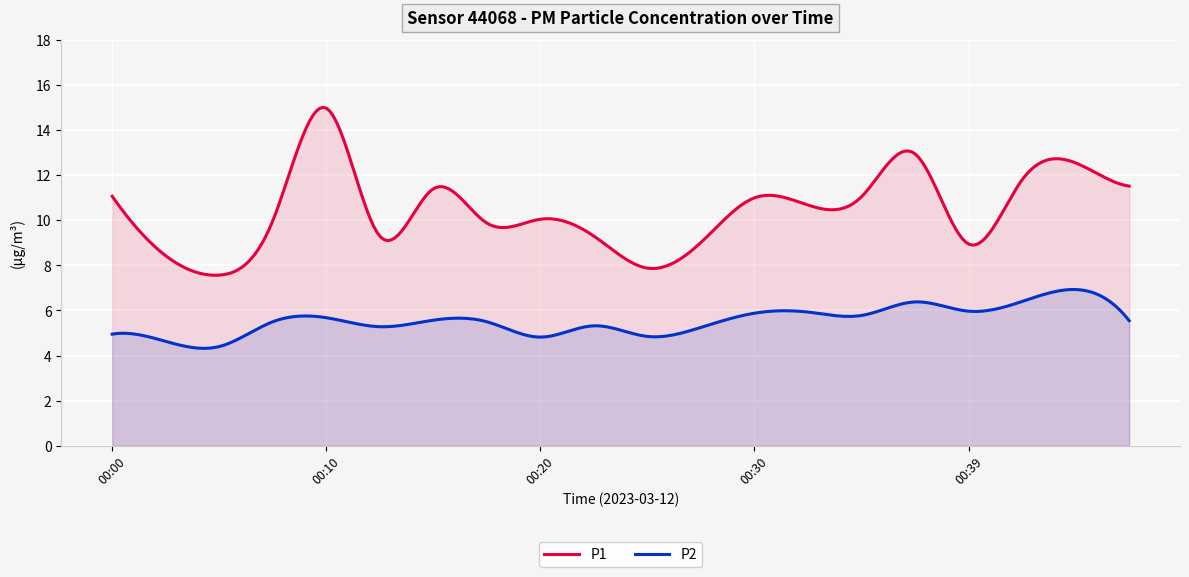

Is it true that P1 equals 9.3 at 00:22?

True